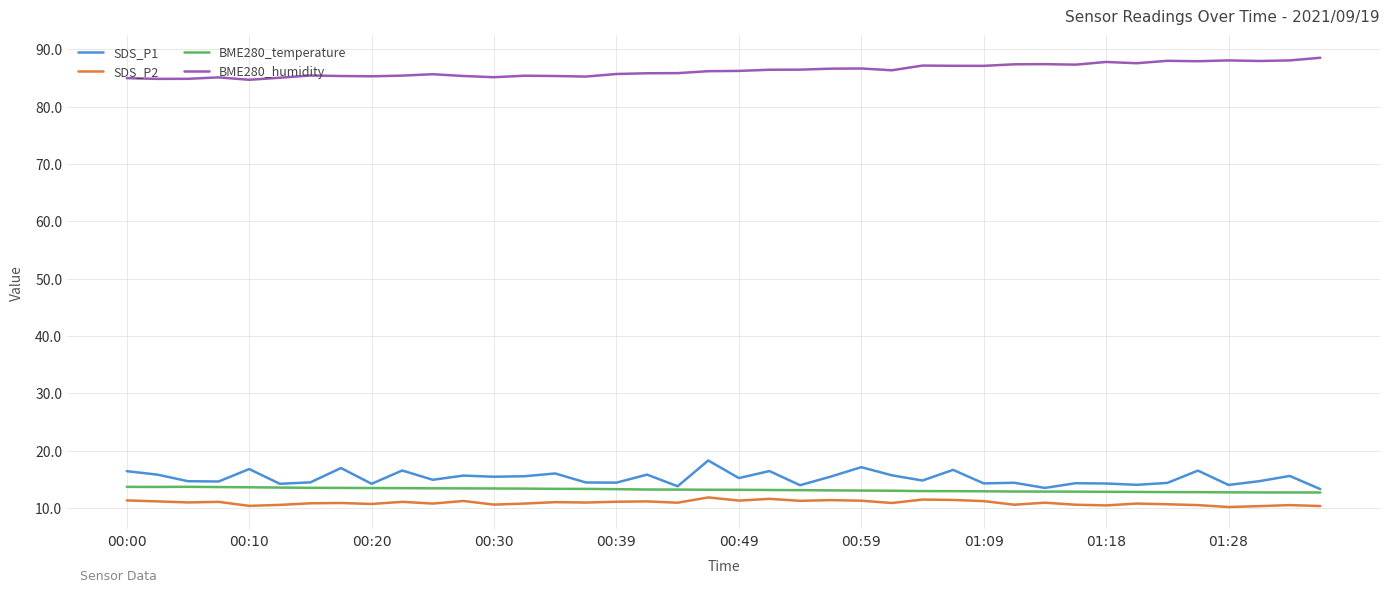

What is the smallest value displayed?

10.2